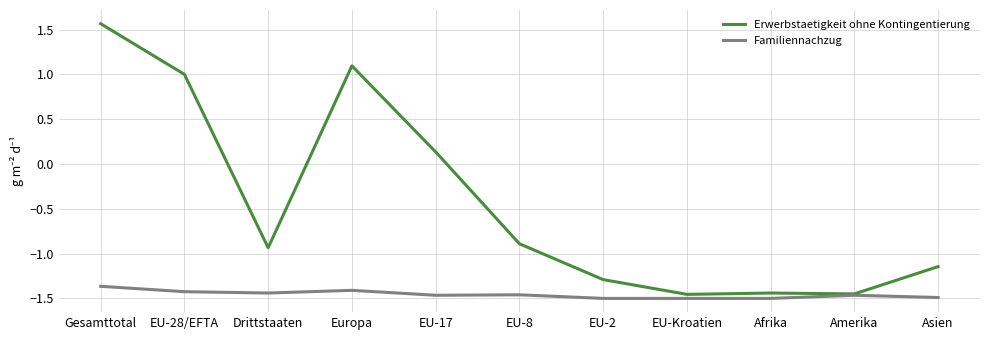

At Gesamttotal, list the series in order from smallest to largest.

Familiennachzug, Erwerbstaetigkeit ohne Kontingentierung